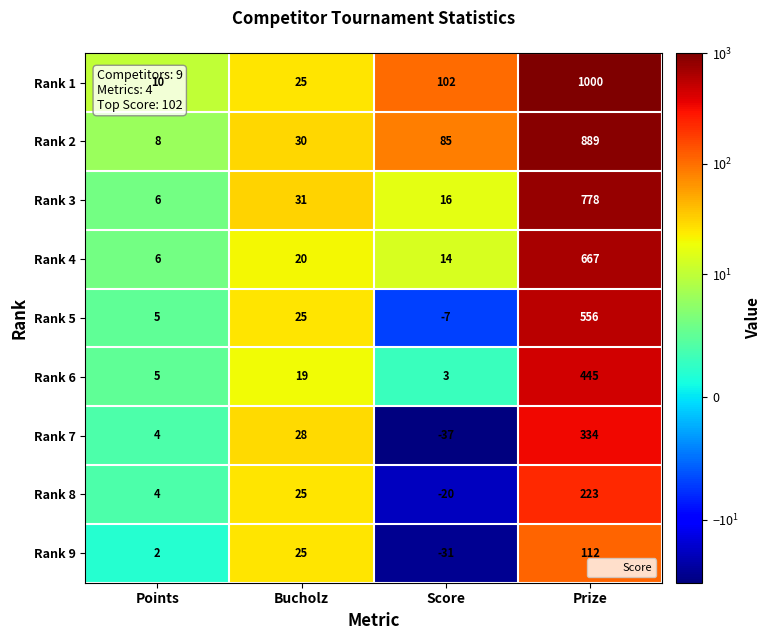

The Rank 7 series shows 48 at Bucholz. True or false?

False